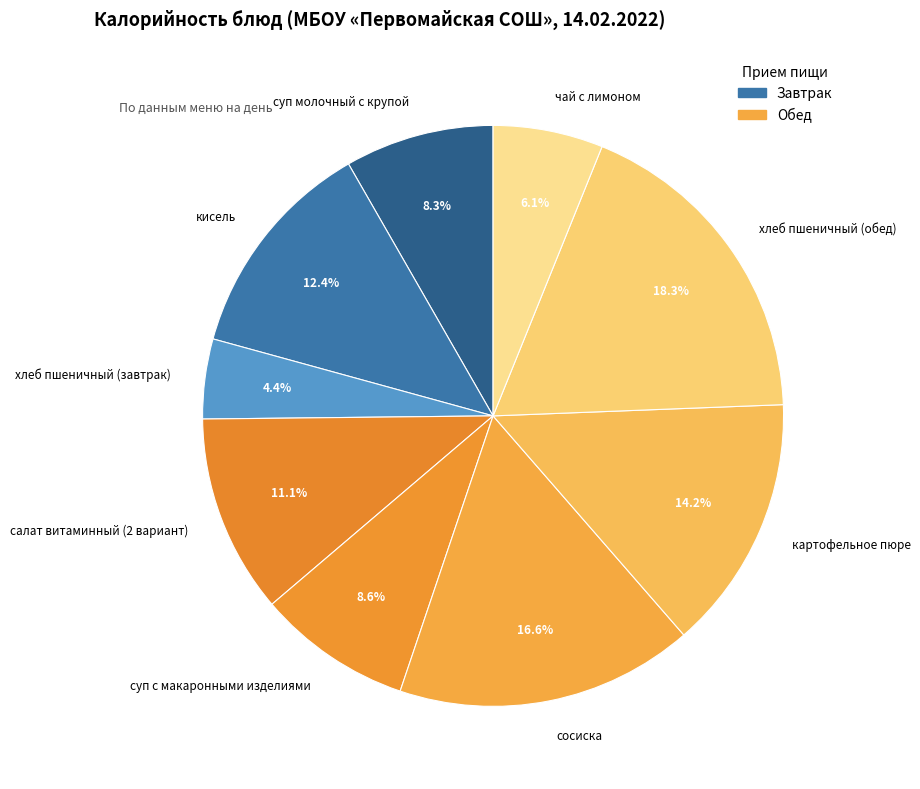

To the nearest percent, what is the combined percentage of хлеб пшеничный (обед) and чай с лимоном?

24%